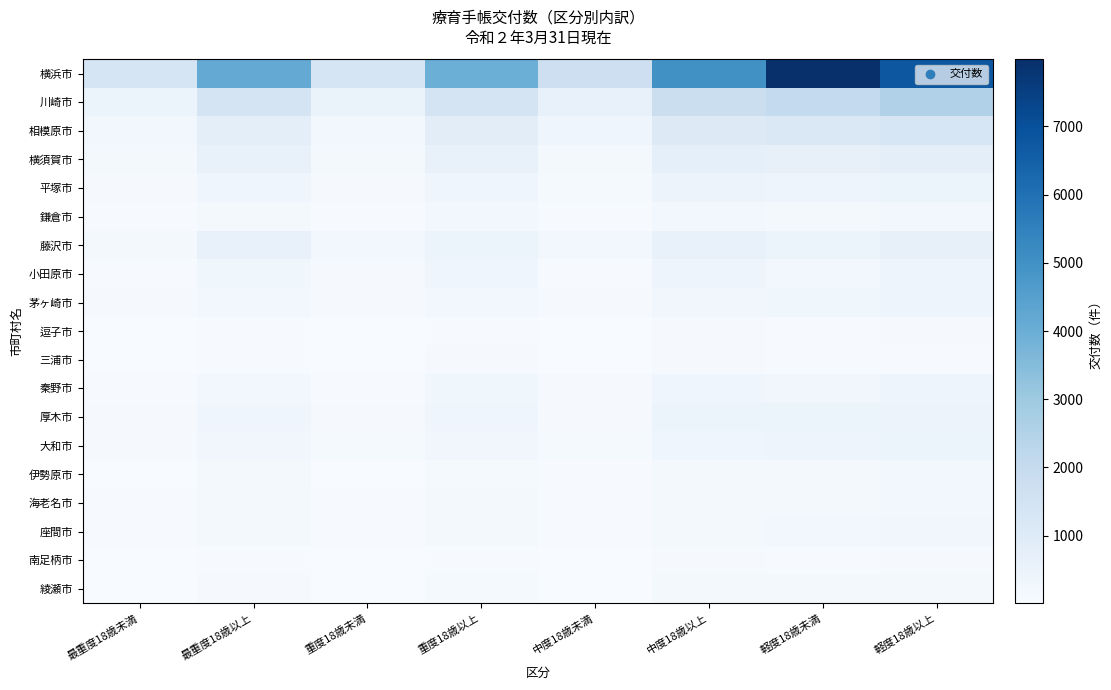

What is the greatest value displayed?

7985